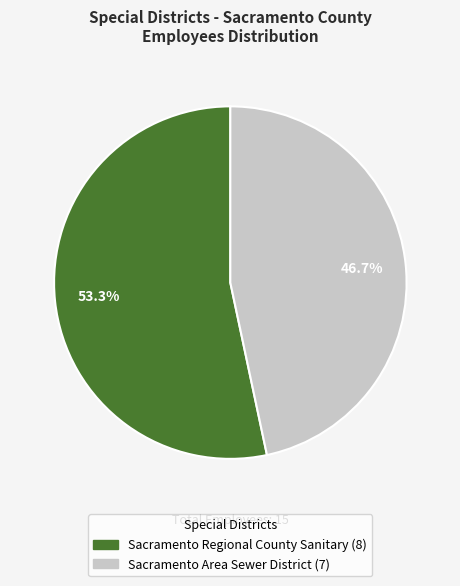

How many slices are in this pie chart?

2